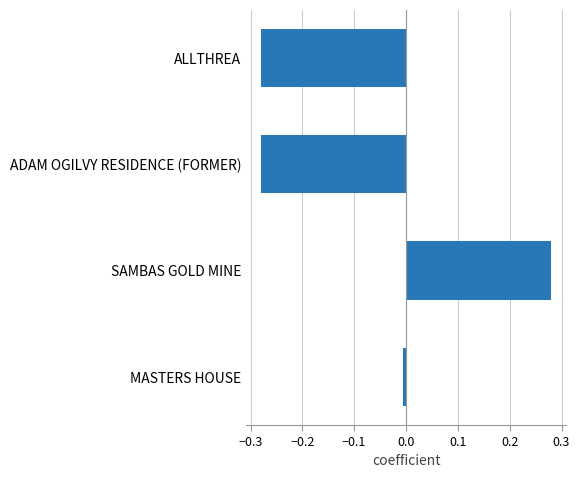

What is the difference between the maximum and minimum values?

0.6